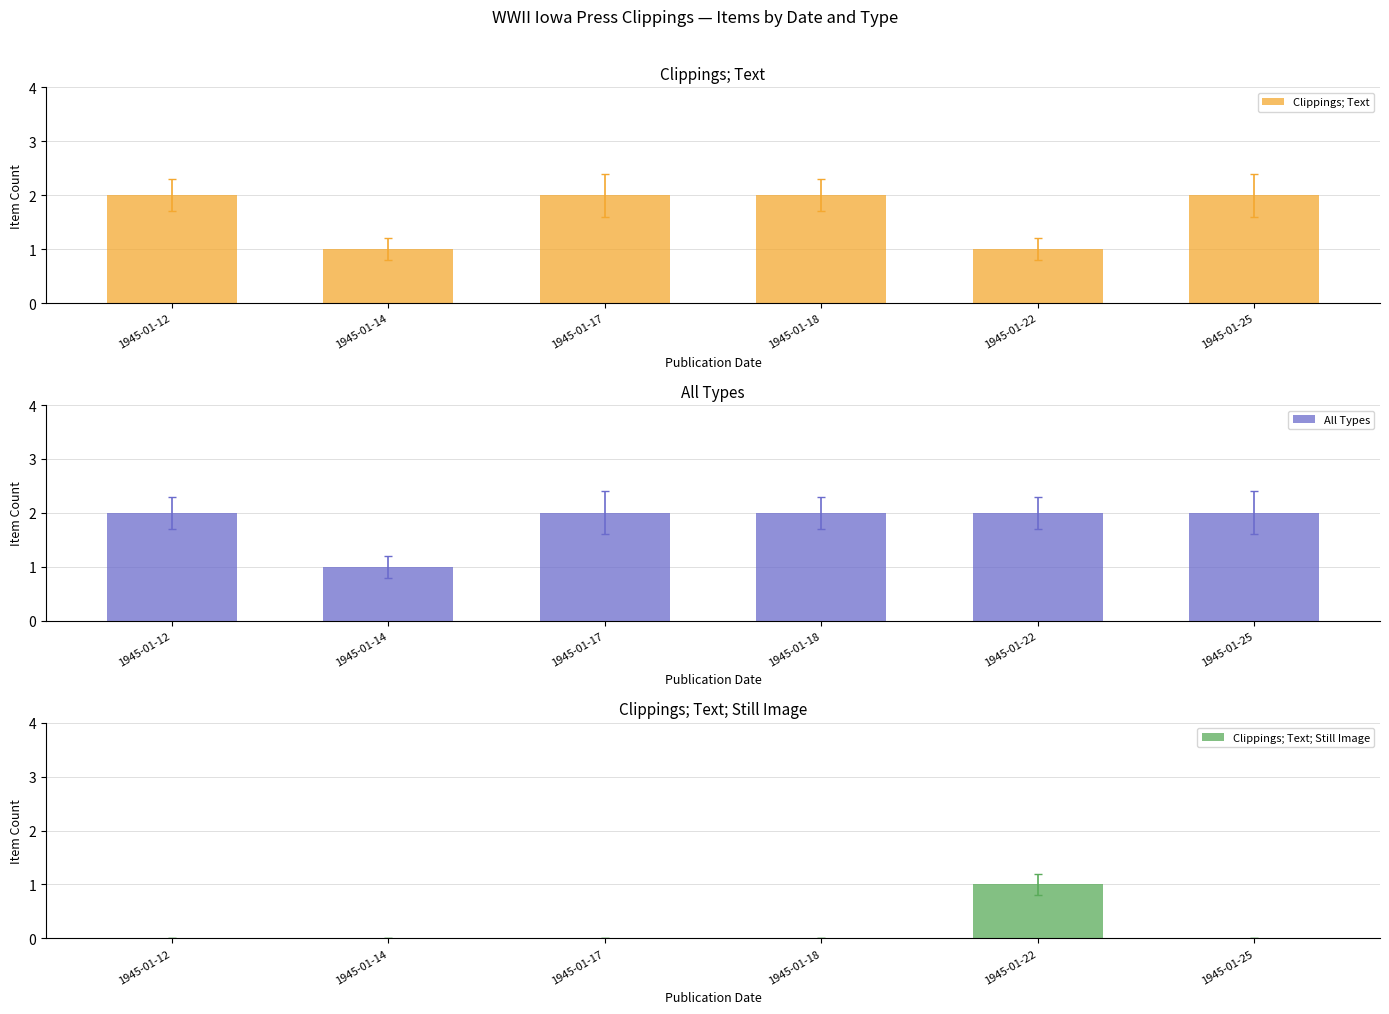

What is the spread (max minus min) of values at 1945-01-25?

2